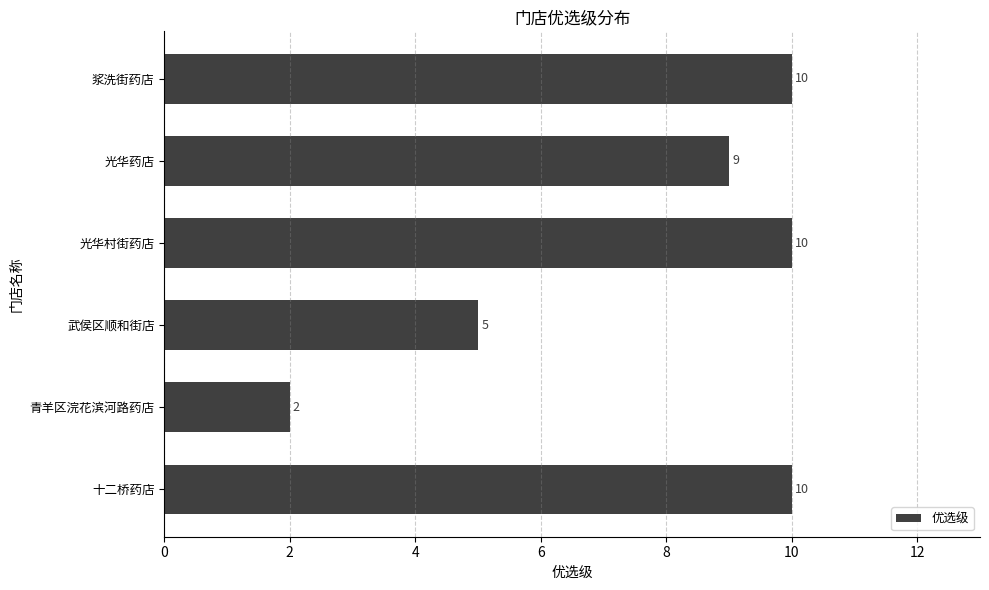

What is the change in value from 武侯区顺和街店 to 青羊区浣花滨河路药店?

-3